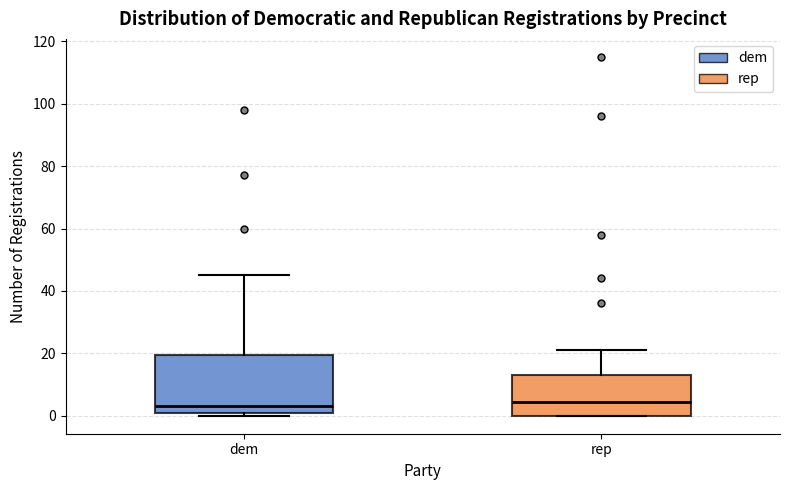

Comparing the boxes themselves (not the whiskers), which one is the tallest?

dem